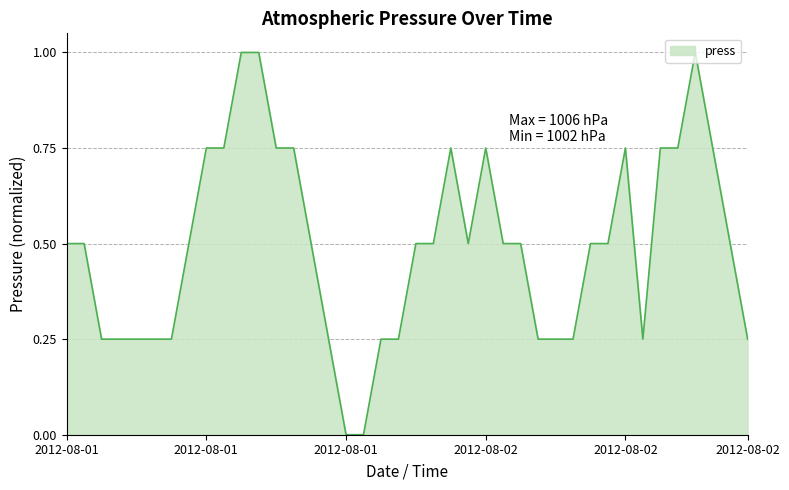

What is the maximum value shown in the chart?

1.0